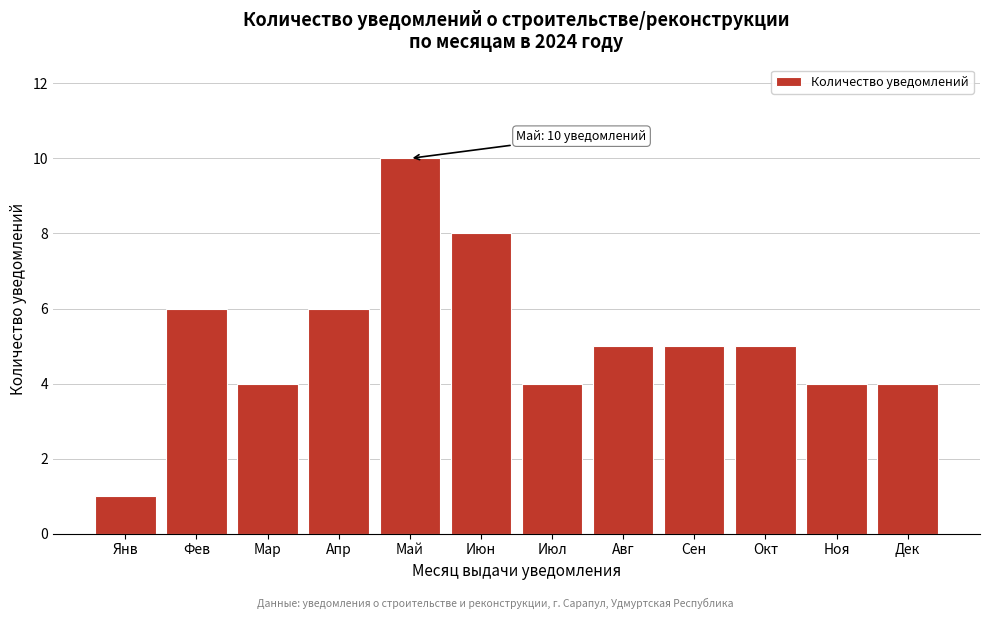

Reading right to left, extract all data points from this chart.

4	4	5	5	5	4	8	10	6	4	6	1